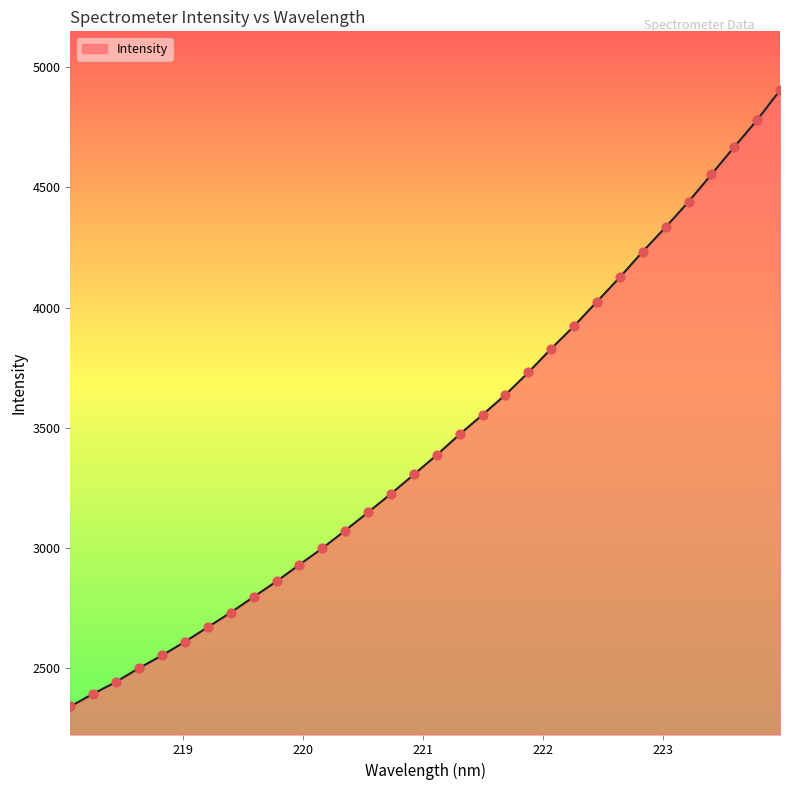

What is the difference between the maximum and minimum values?

2565.4